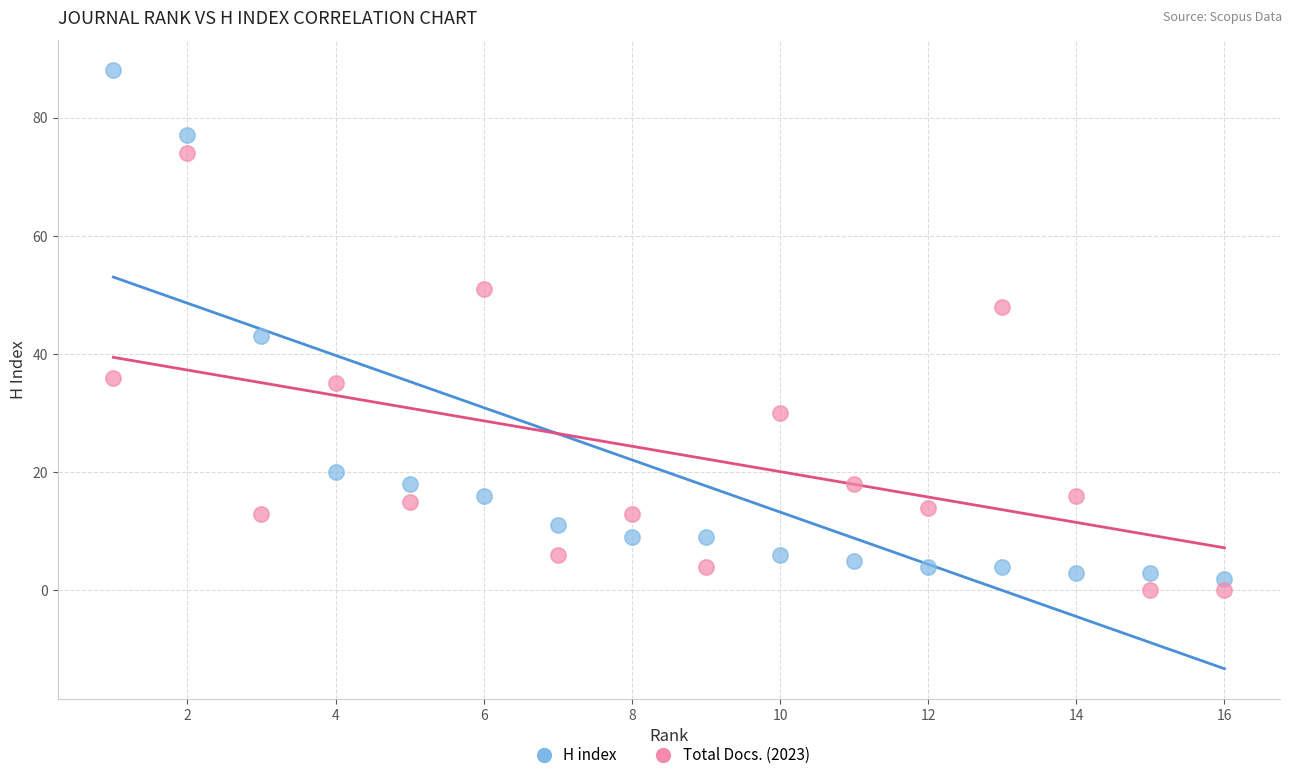

Which series has the largest Y range (max minus min)?

H index